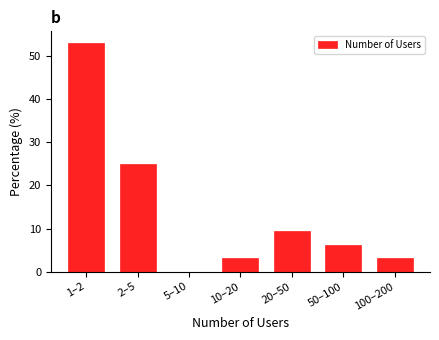

At which label is the value closest to 26?

2–5